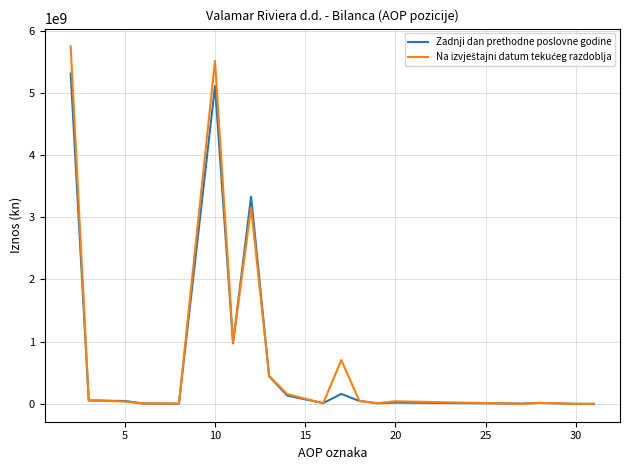

What is the highest value of the Zadnji dan prethodne poslovne godine series?

5310891538